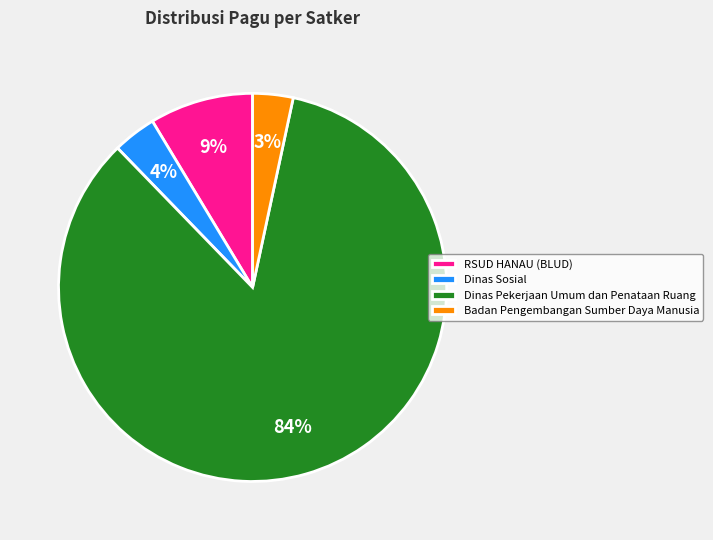

Which has a higher value, Dinas Sosial or Dinas Pekerjaan Umum dan Penataan Ruang?

Dinas Pekerjaan Umum dan Penataan Ruang